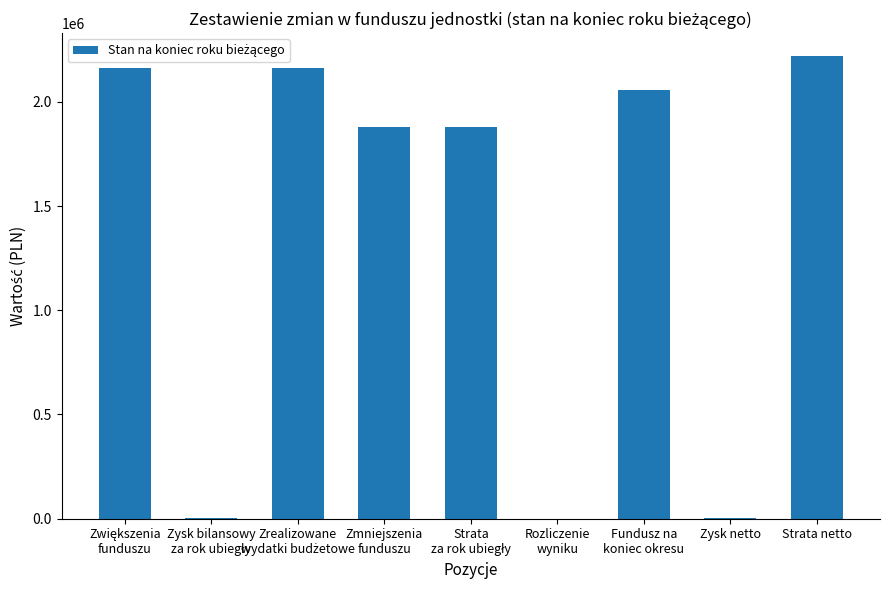

How many series are shown in this chart?

1